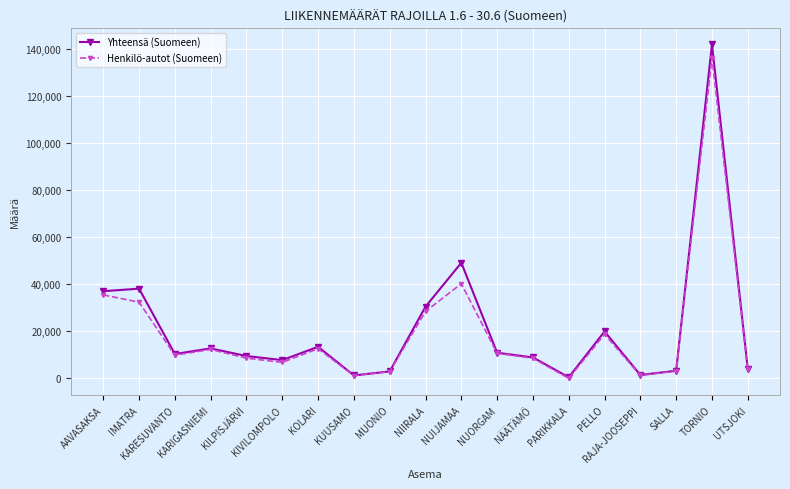

Which series has the widest spread of values?

Yhteensä (Suomeen)